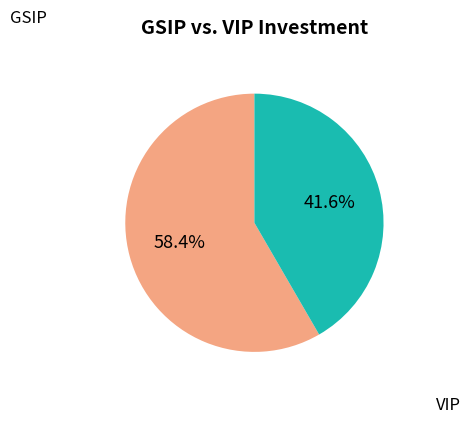

To the nearest percent, what is the average slice percentage?

50%